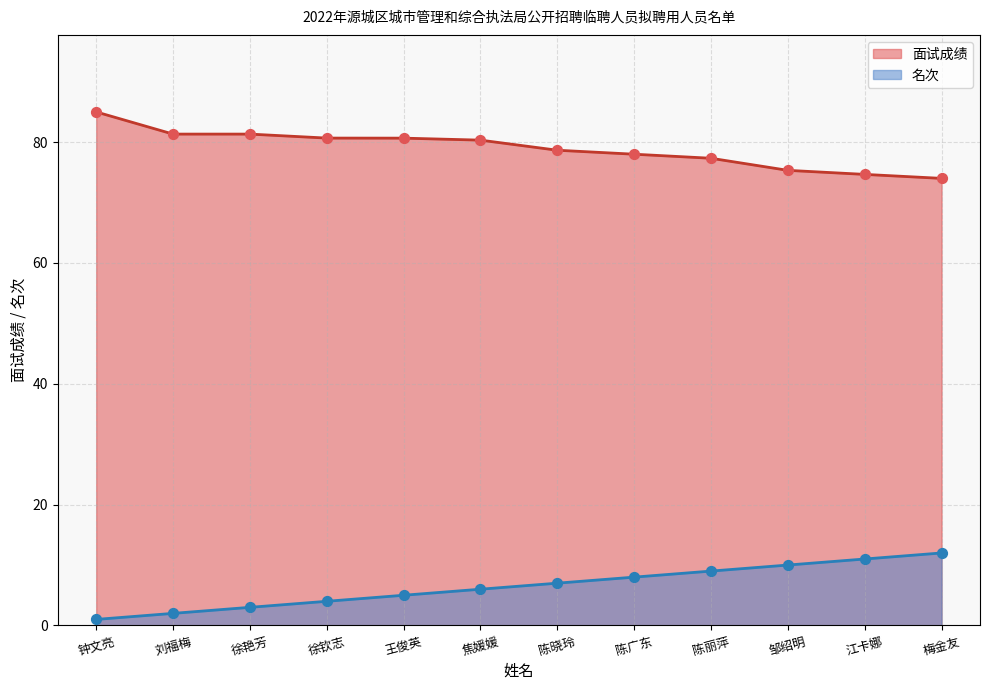

Which series has the largest total across all categories?

面试成绩